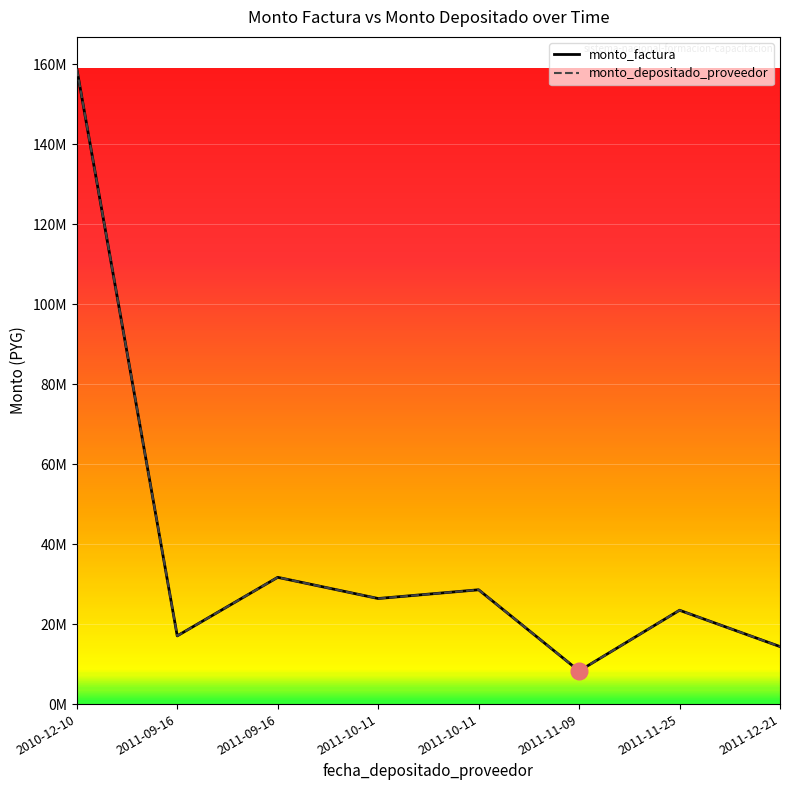

Is this an area chart (filled region under the line)?

No